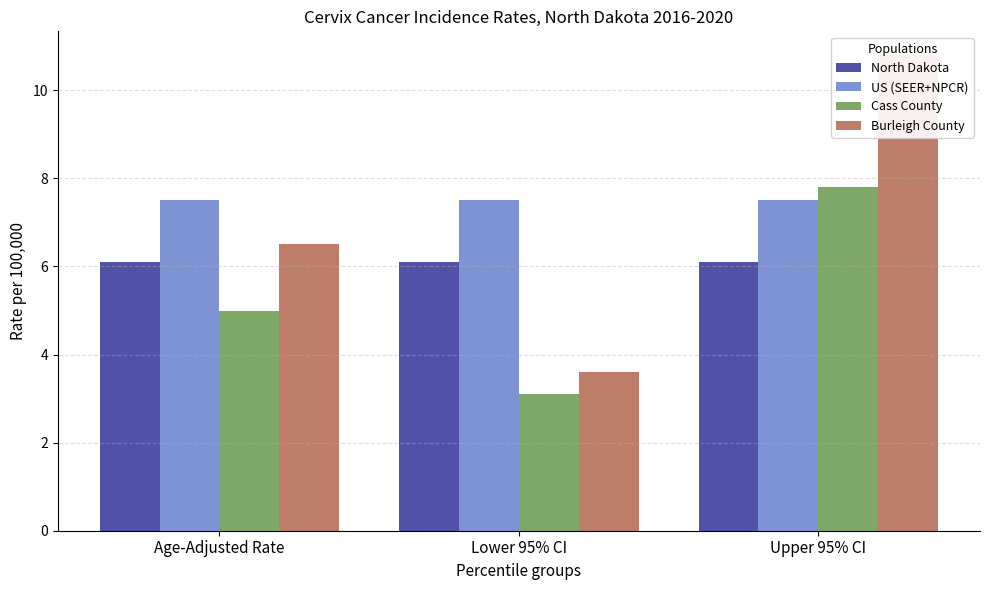

Are the bars horizontal?

No